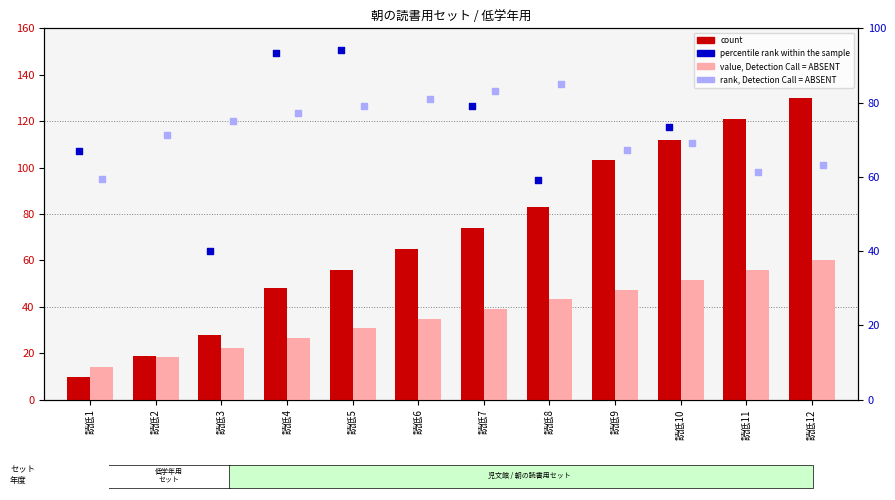

Which series has the largest Y range (max minus min)?

count